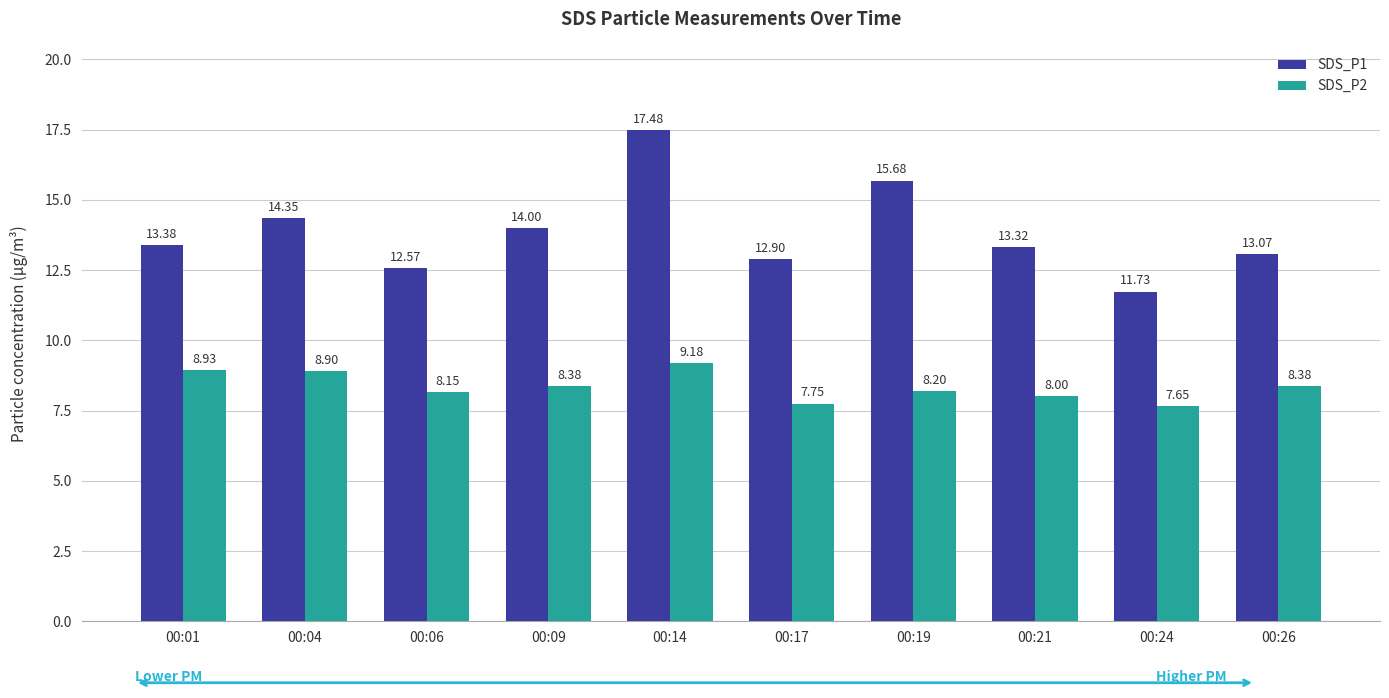

List the series in order of their peak value, highest first.

SDS_P1, SDS_P2